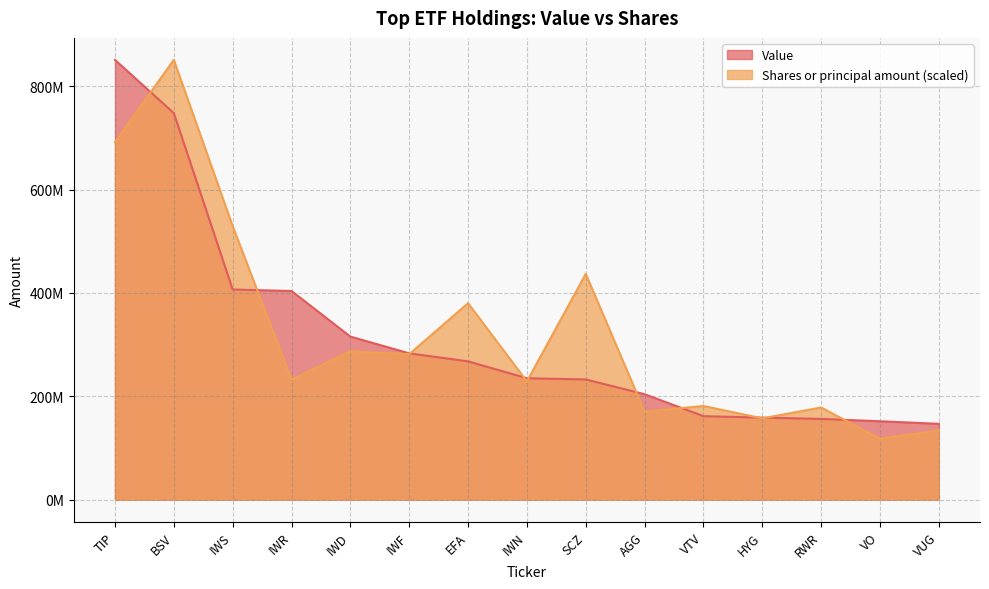

What position from the right is HYG?

4